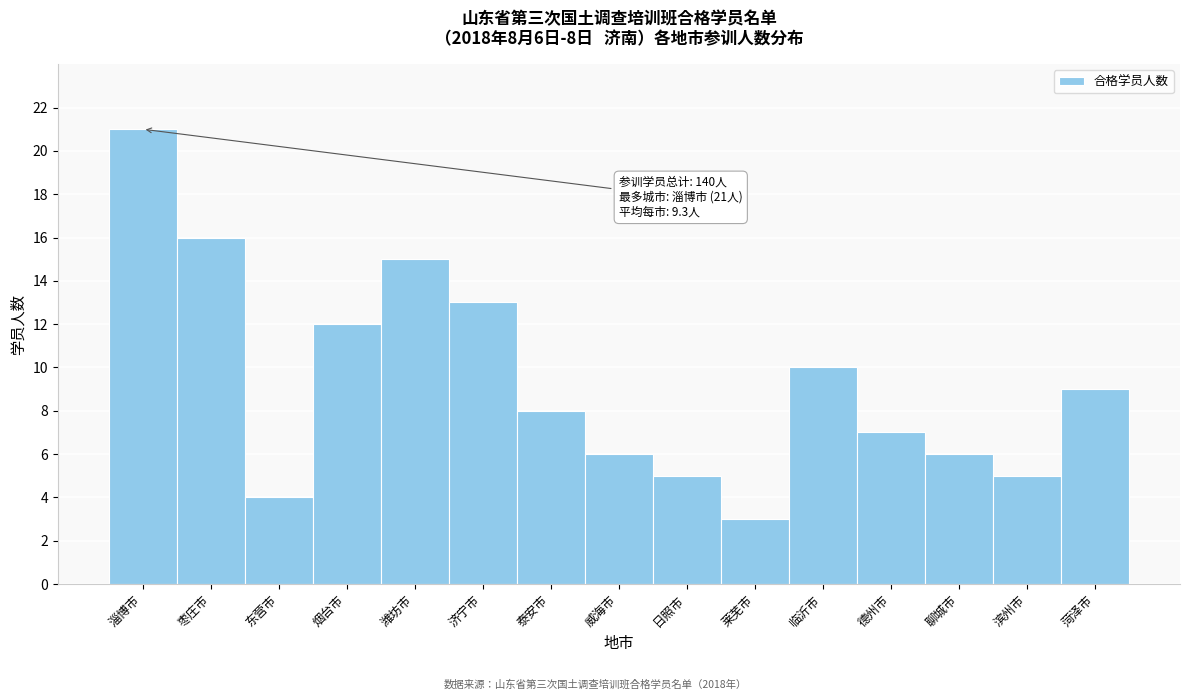

Reading right to left, extract all data points from this chart.

9	5	6	7	10	3	5	6	8	13	15	12	4	16	21